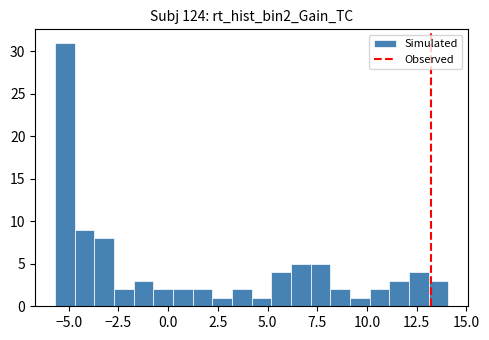

Read against the x-axis, roughly where is the centre of the tallest bar?

-5.0